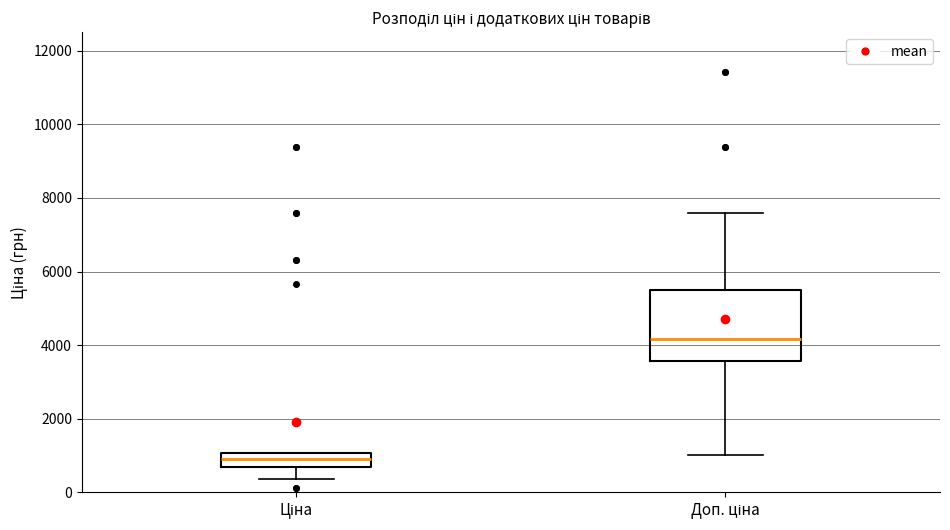

Which box is the tallest, from its lower edge to its upper edge?

Доп. ціна